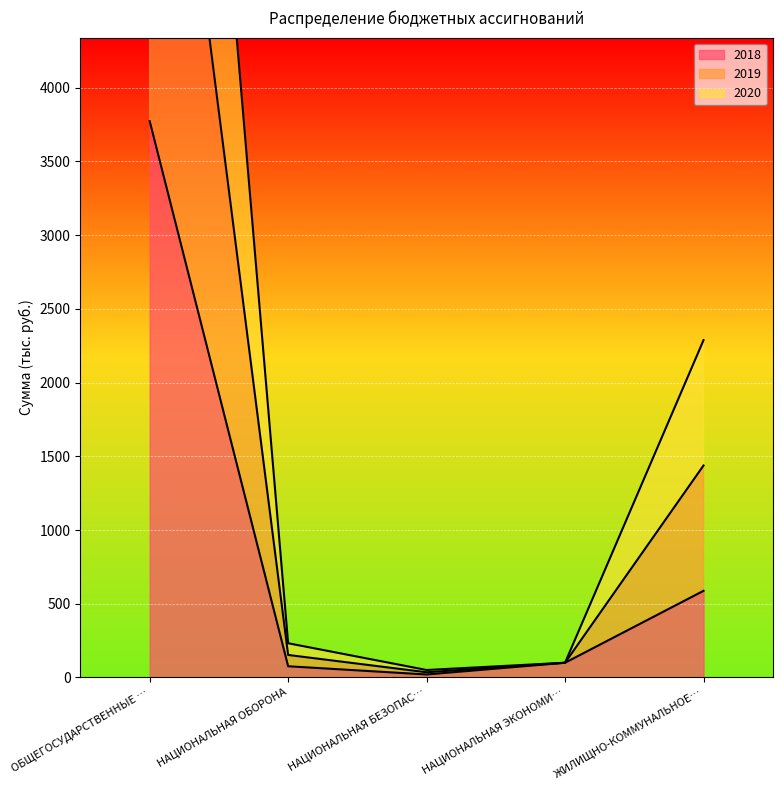

At which label is 2018 closest to 1896?

ЖИЛИЩНО-КОММУНАЛЬНОЕ…